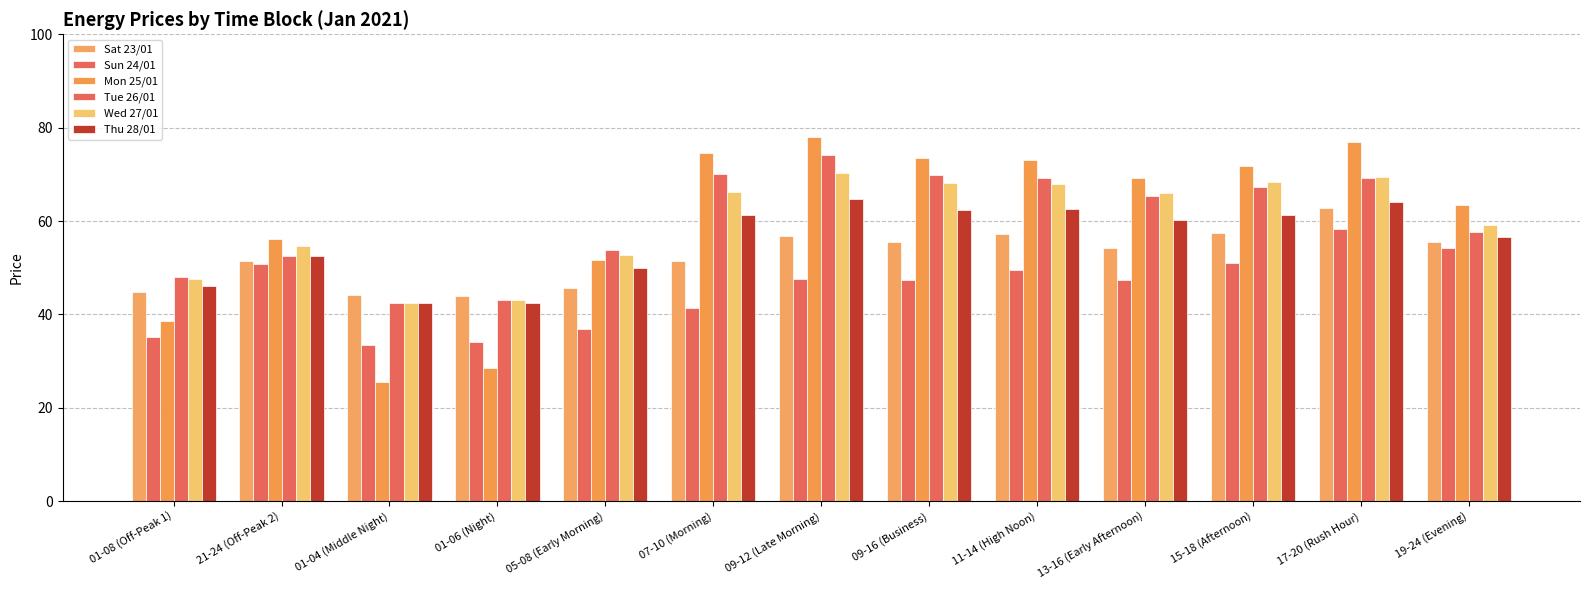

What is the lowest value of the Tue 26/01 series?

42.5